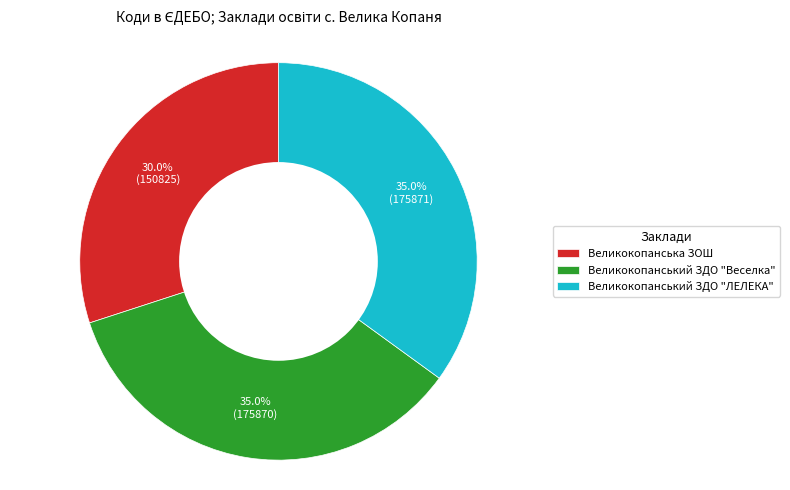

Does Великокопанський ЗДО "Веселка" account for over 50% of the chart?

No